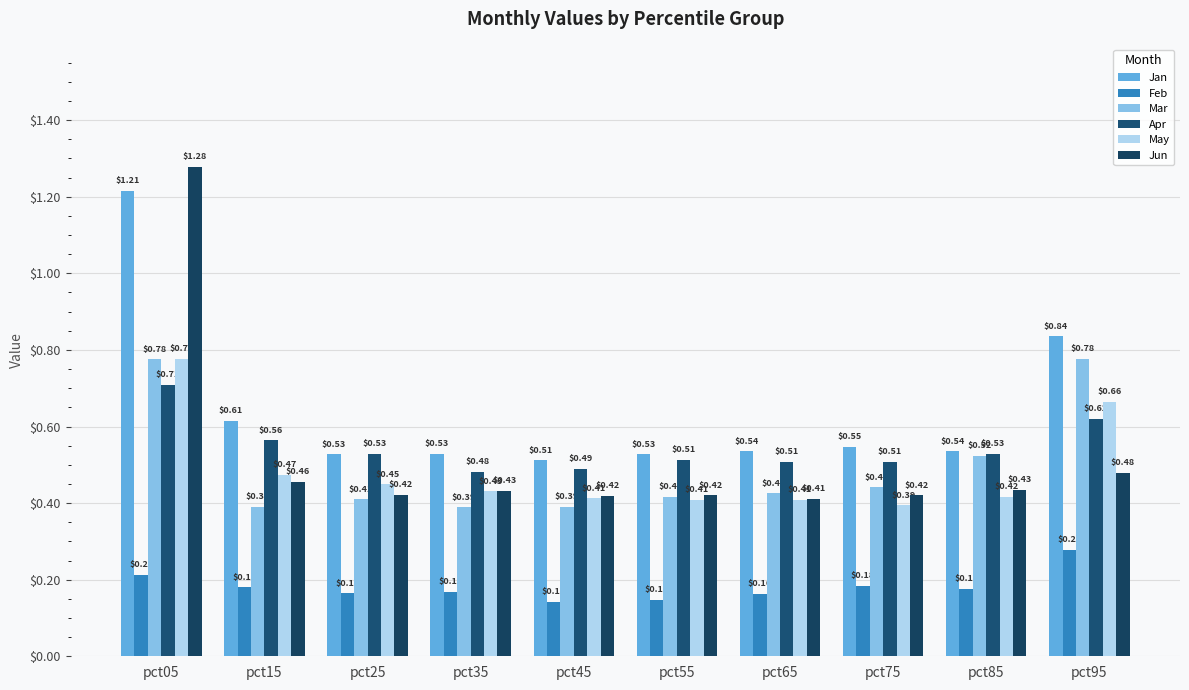

What is the highest value of the Apr series?

0.7